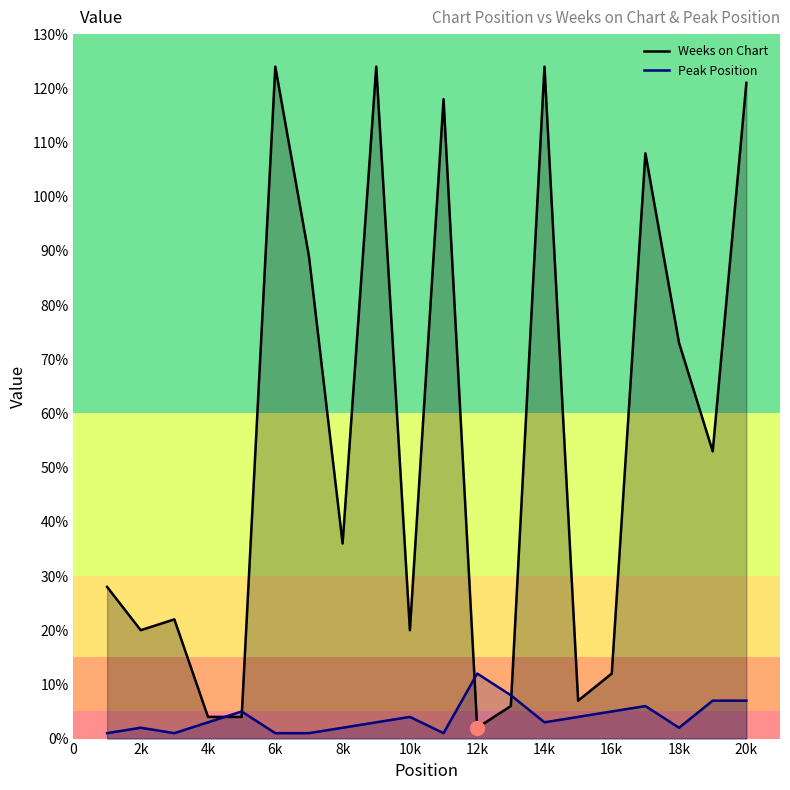

Between 2k and 18k, which series saw the biggest shift?

Weeks on Chart